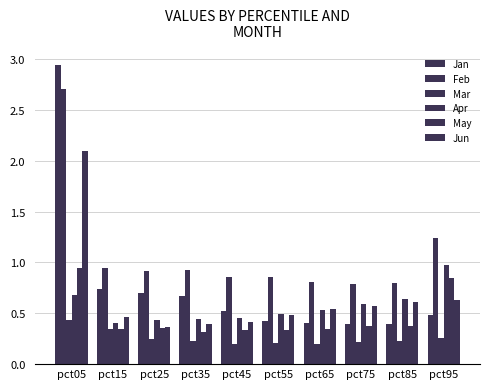

What is the lowest value of the May series?

0.3